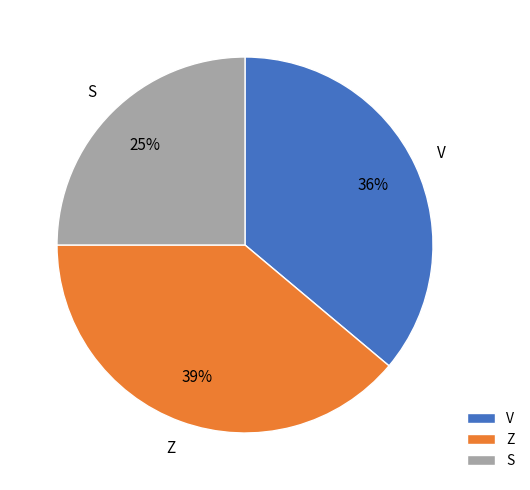

Rank the categories by value from highest to lowest.

Z, V, S